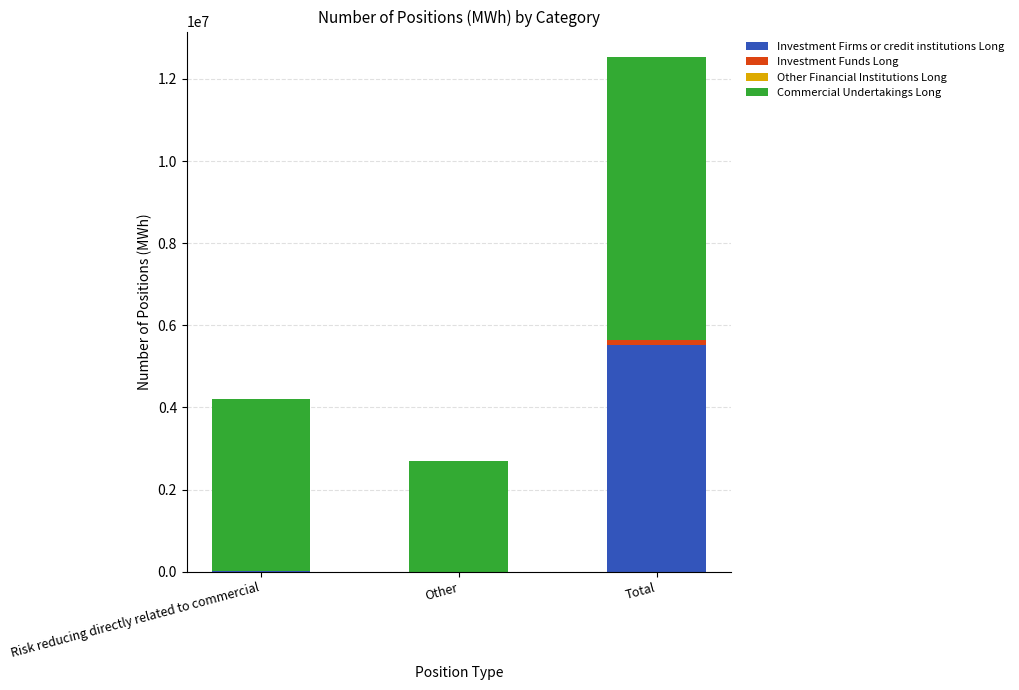

What is the maximum value for Investment Firms or credit institutions Long?

5523749